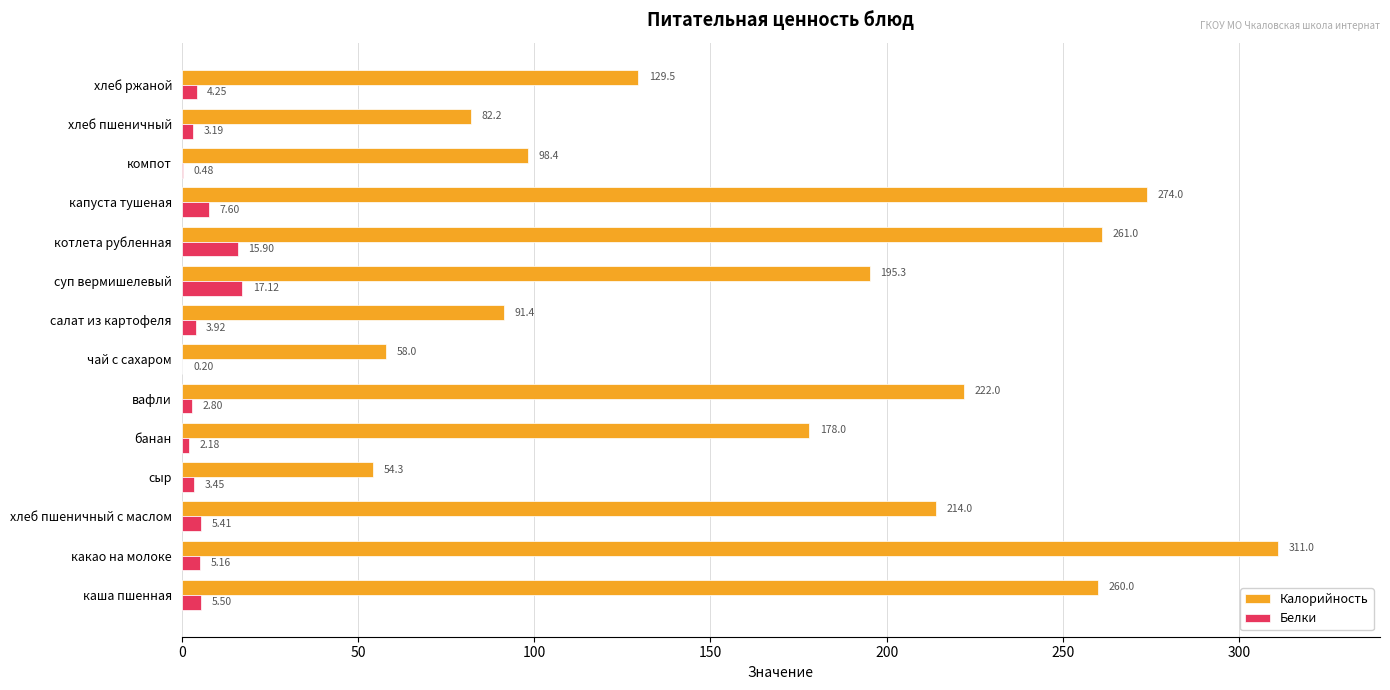

At which category is the sum across all series the highest?

какао на молоке